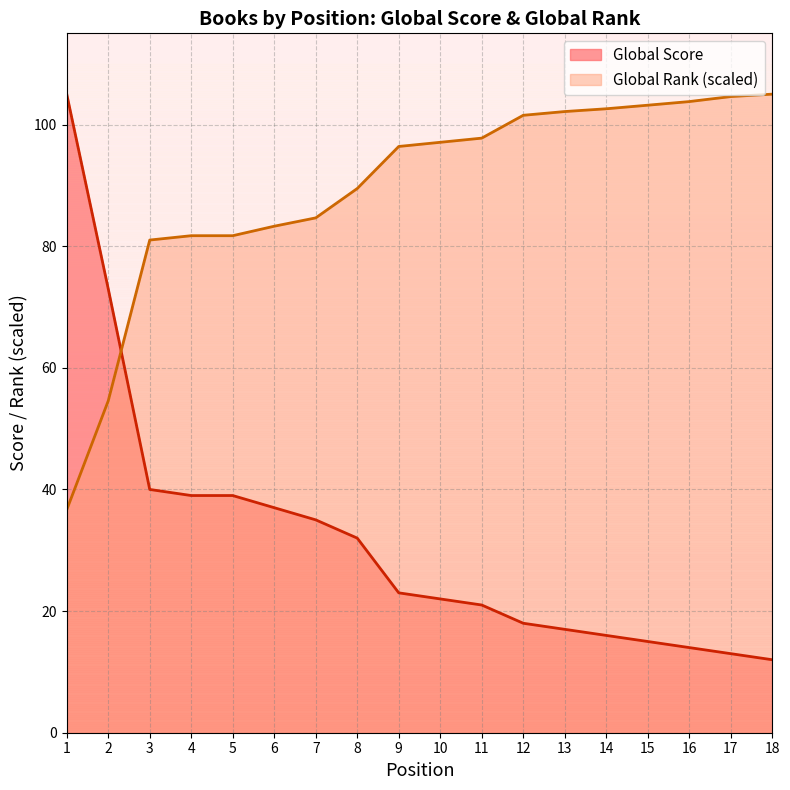

Which series has the widest spread of values?

Global Score